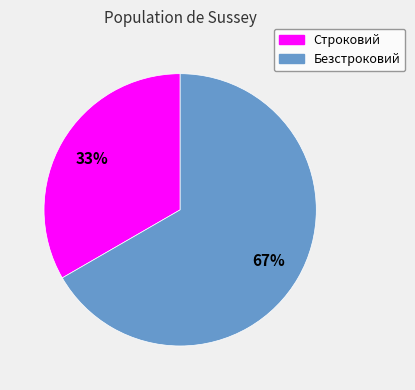

Is the sum of Безстроковий and Строковий greater than half?

Yes